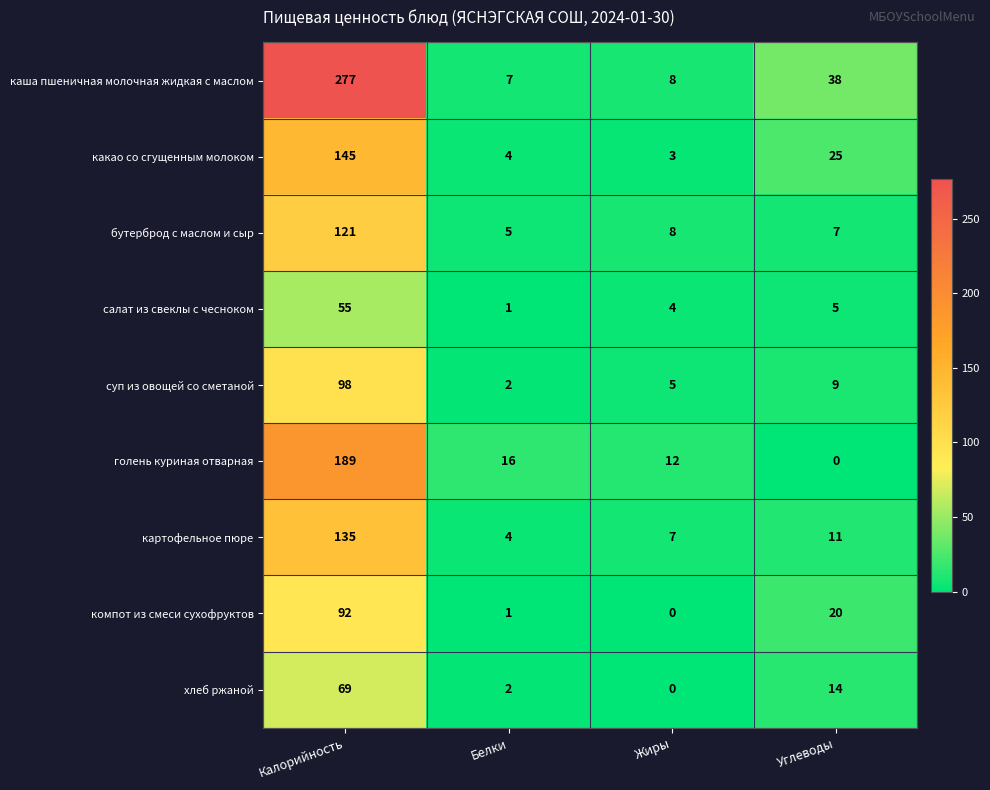

What is the difference between the салат из свеклы с чесноком values at Углеводы and Белки?

4